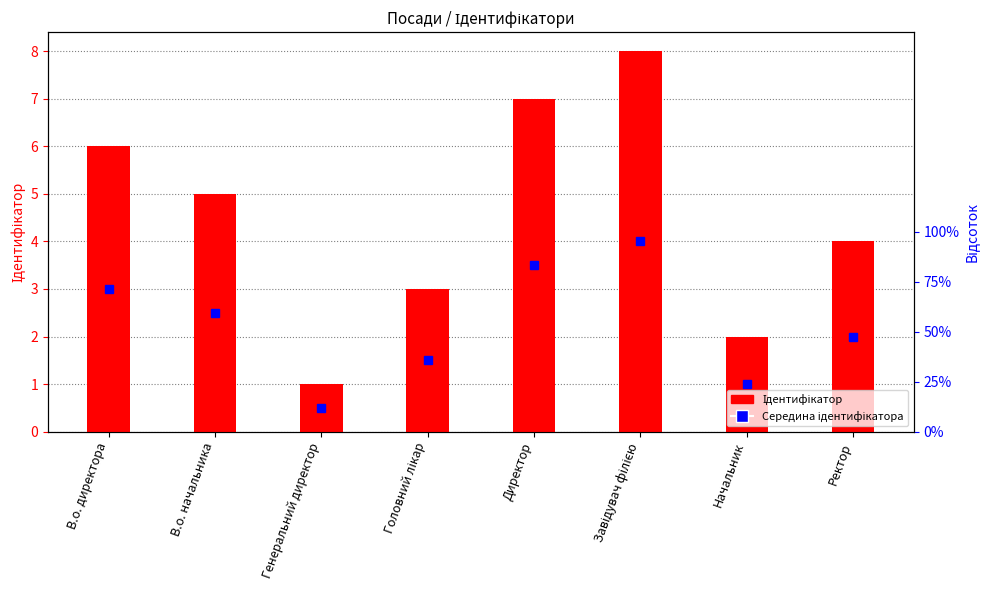

At which label does the data first exceed 5?

В.о. директора